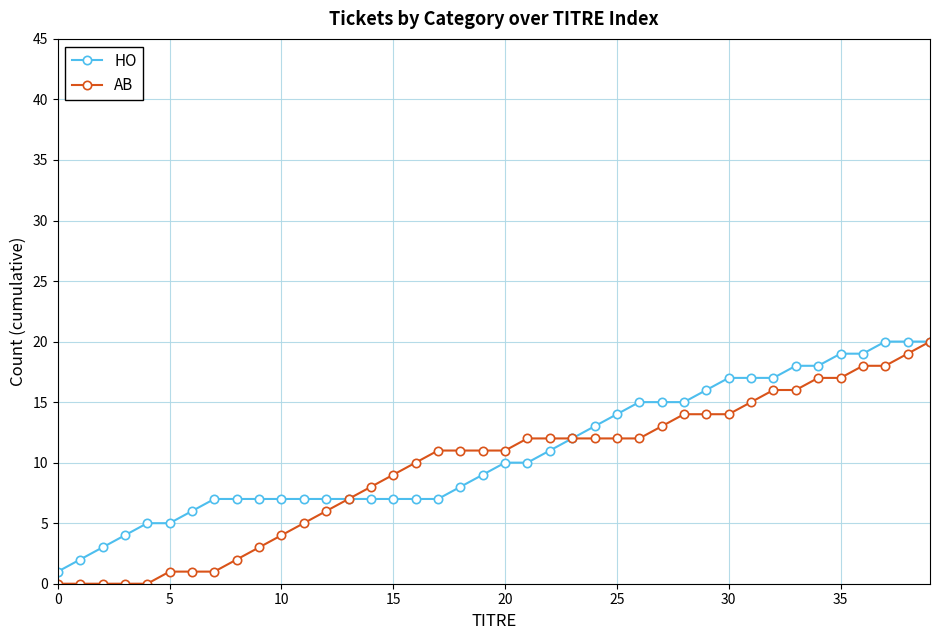

What is the average value of the AB series?

10